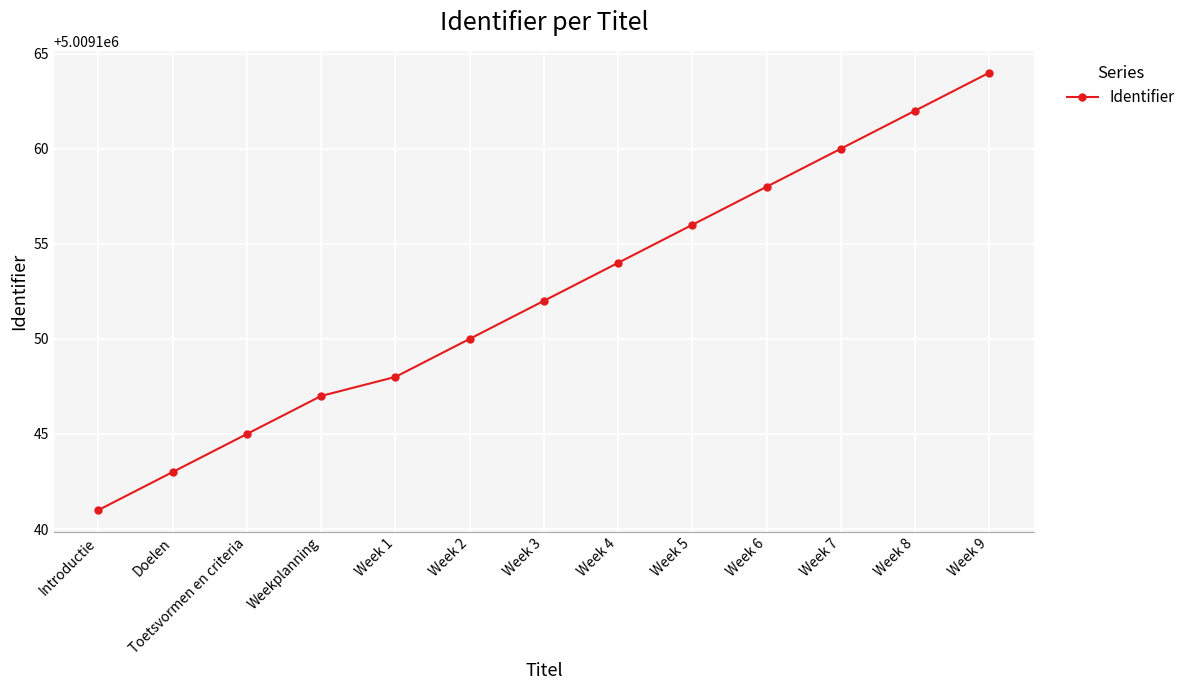

At which category does the chart reach its peak across all series?

Week 9